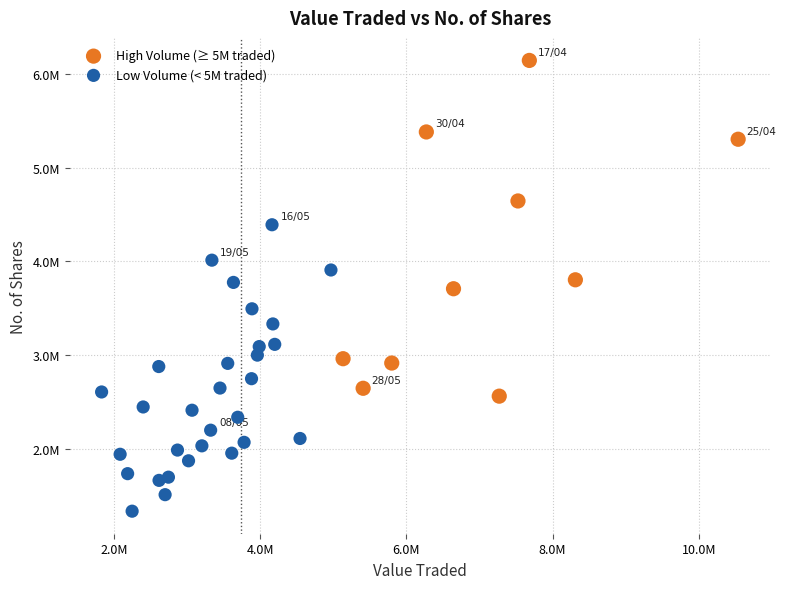

Which series reaches the minimum Y coordinate?

Low Volume (< 5M traded)